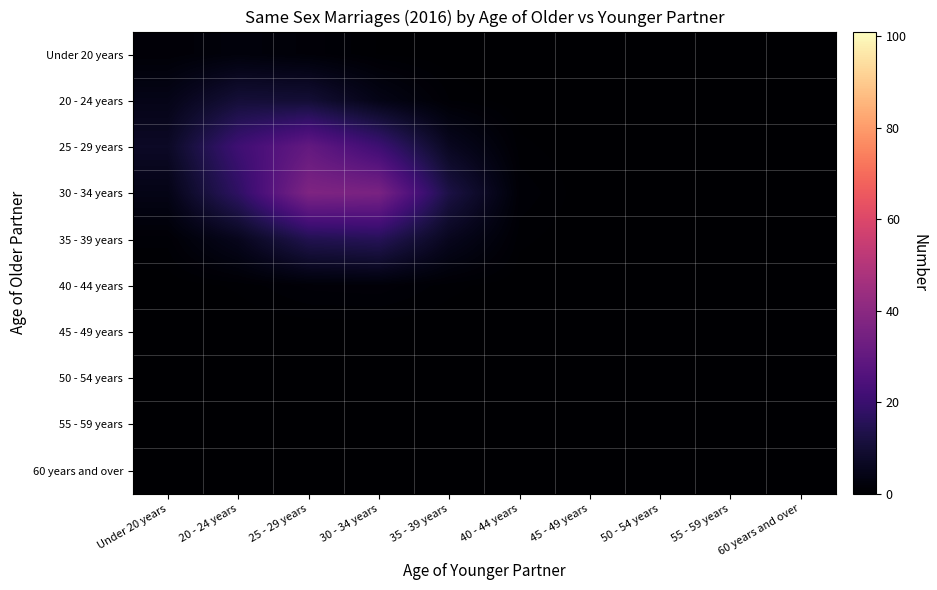

Which series has the largest total across all categories?

30 - 34 years